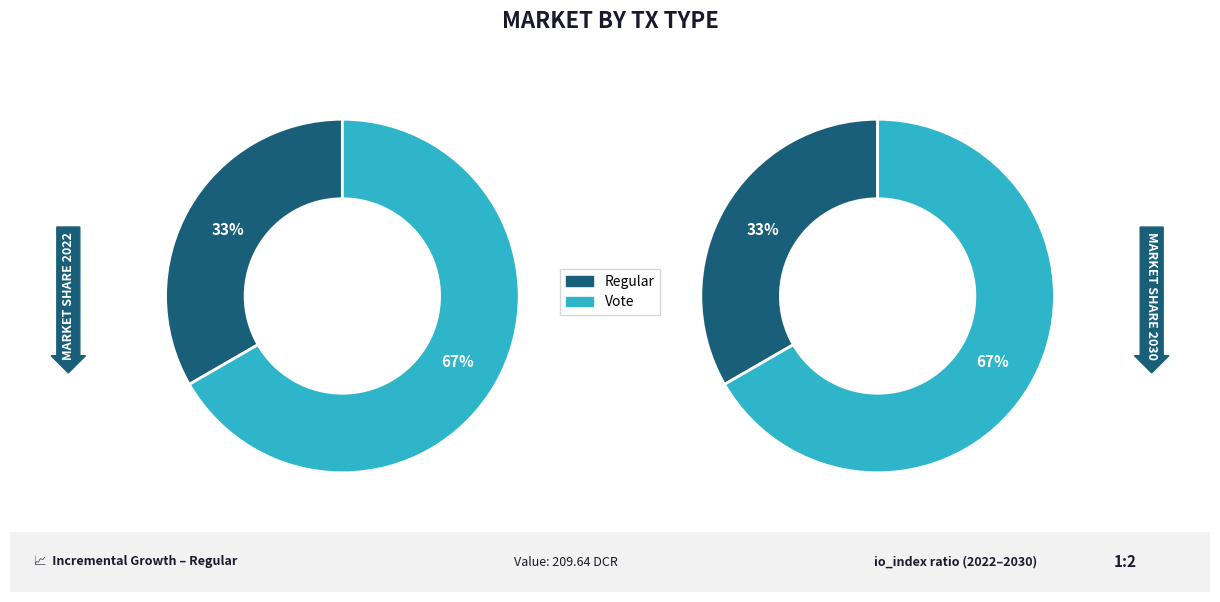

True or false: Vote accounts for 58% of the total.

False